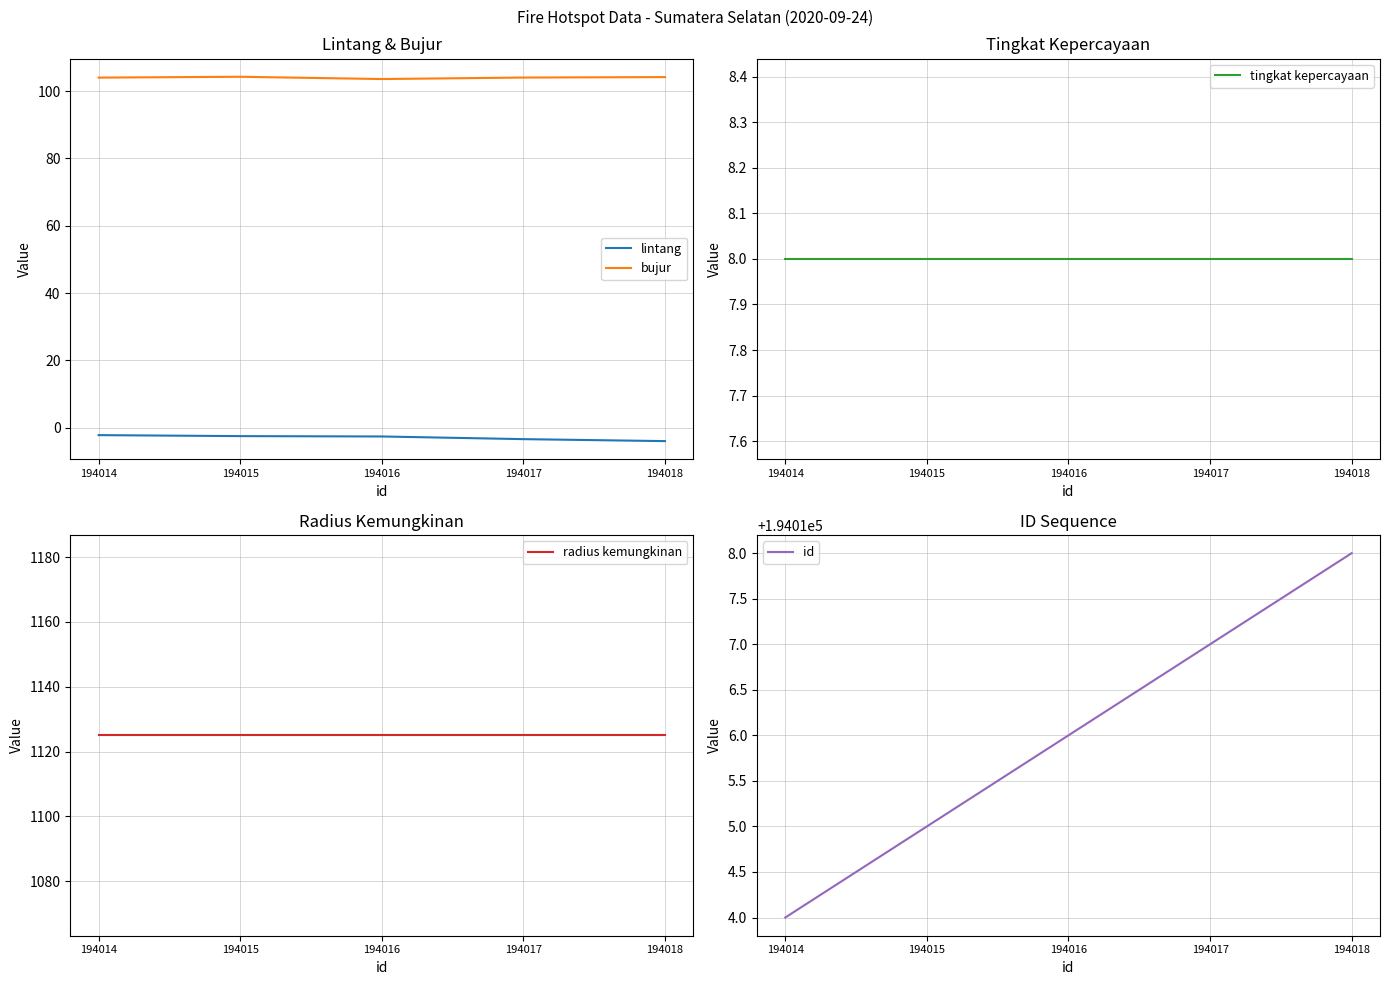

List the labels in order of id value, largest first.

194018, 194017, 194016, 194015, 194014